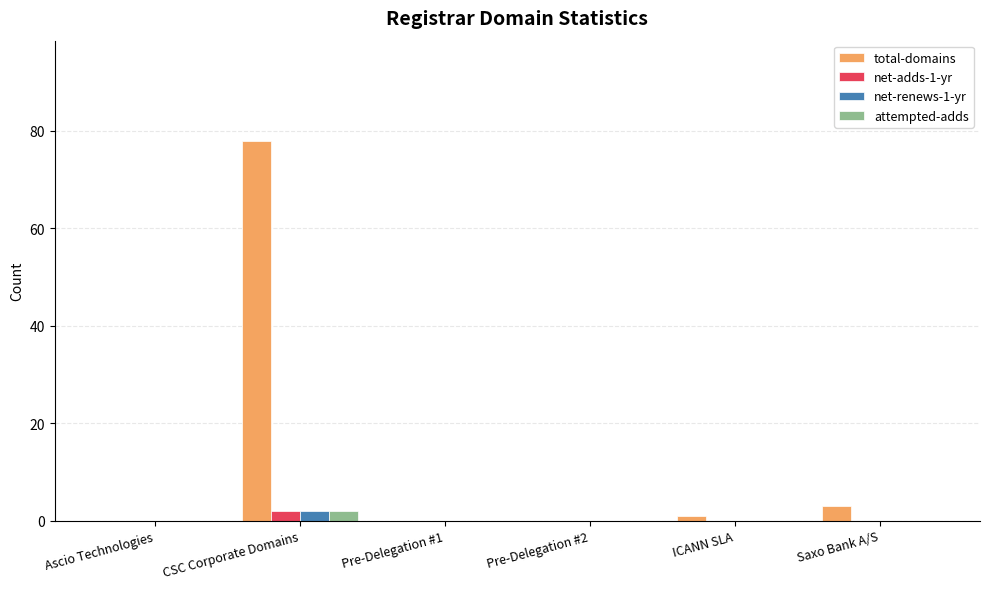

Is it true that net-adds-1-yr equals 0 at Saxo Bank A/S?

True